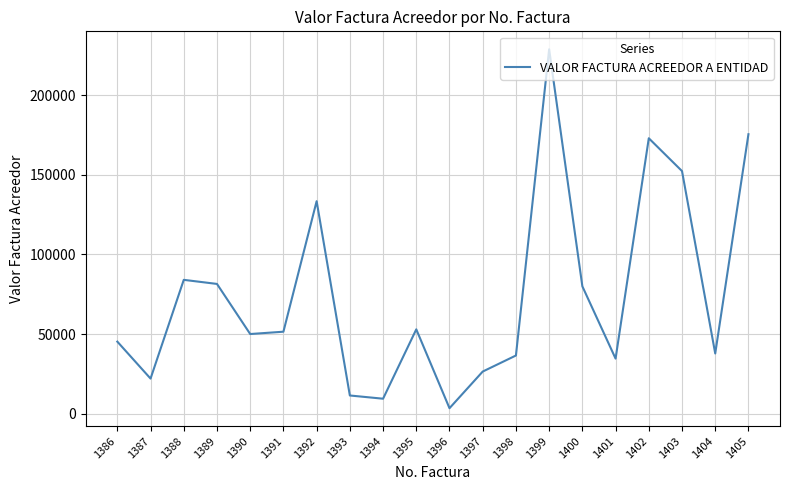

What is the difference between the maximum and minimum values?

225294